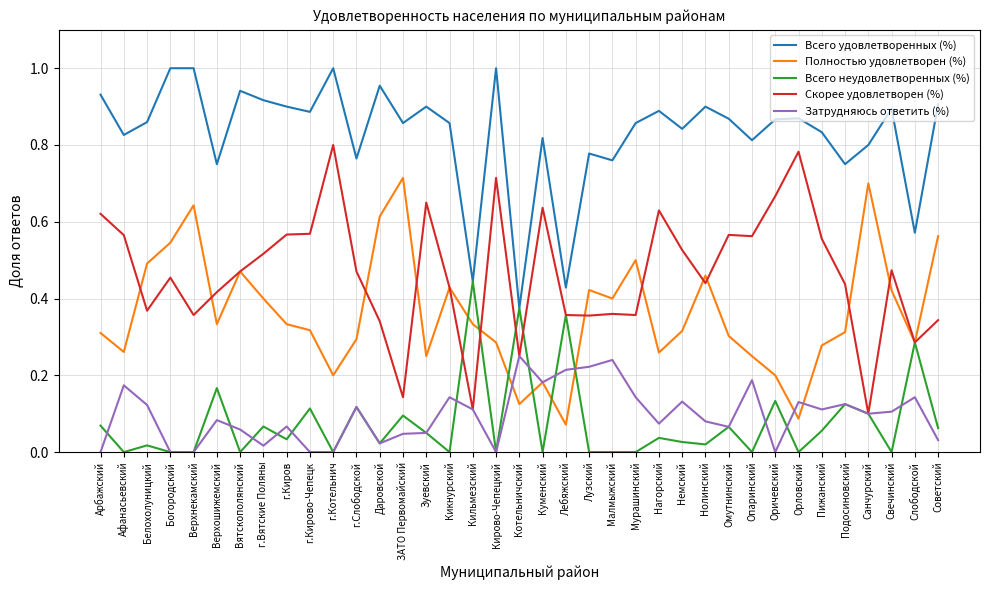

True or false: Всего удовлетворенных (%) and Затрудняюсь ответить (%) intersect in this chart.

False